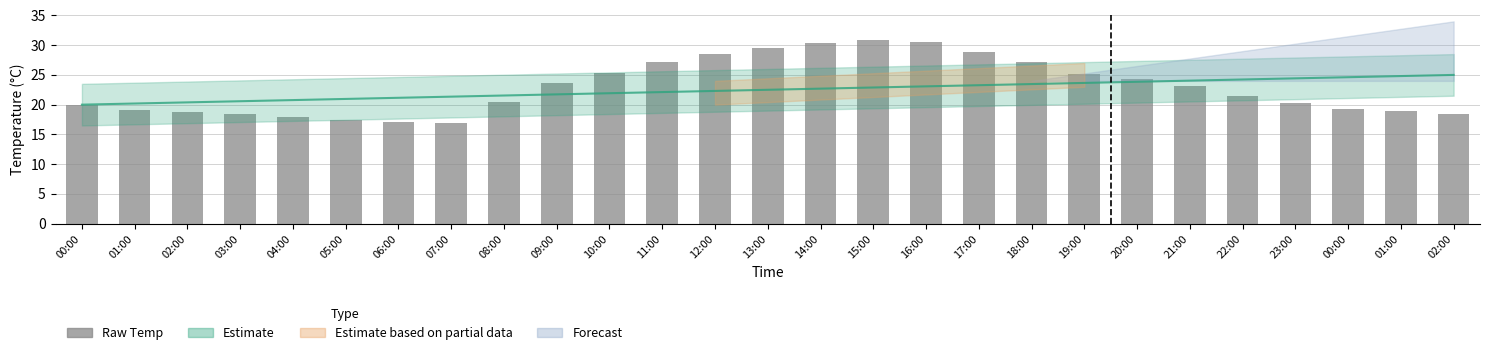

Reading right to left, transcribe all the data shown in this chart.

18.4	18.9	19.3	20.2	21.5	23.1	24.3	25.2	27.2	28.8	30.5	30.9	30.4	29.6	28.5	27.2	25.4	23.6	20.4	17.0	17.1	17.4	17.9	18.5	18.7	19.1	20.0